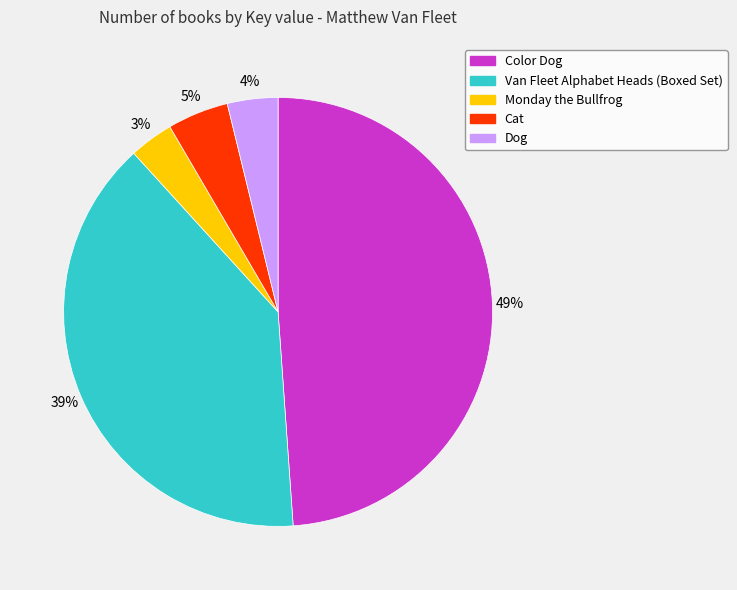

What percentage is the Monday the Bullfrog slice, to the nearest percent?

3%